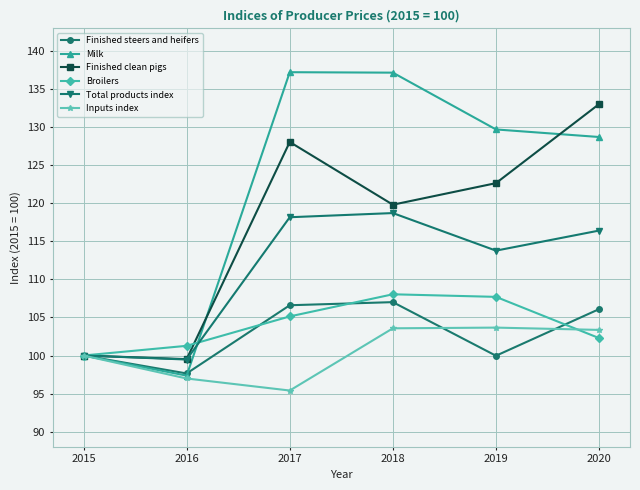

At which category does Total products index reach its first local peak?

2018